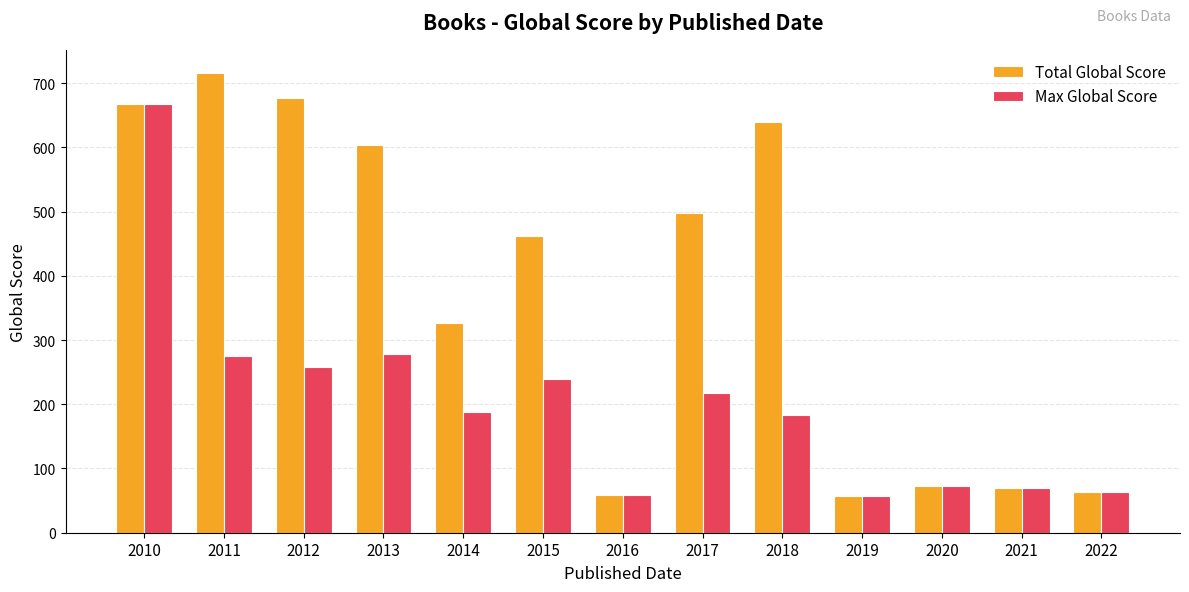

Are the bars grouped side by side (vs. stacked)?

Yes